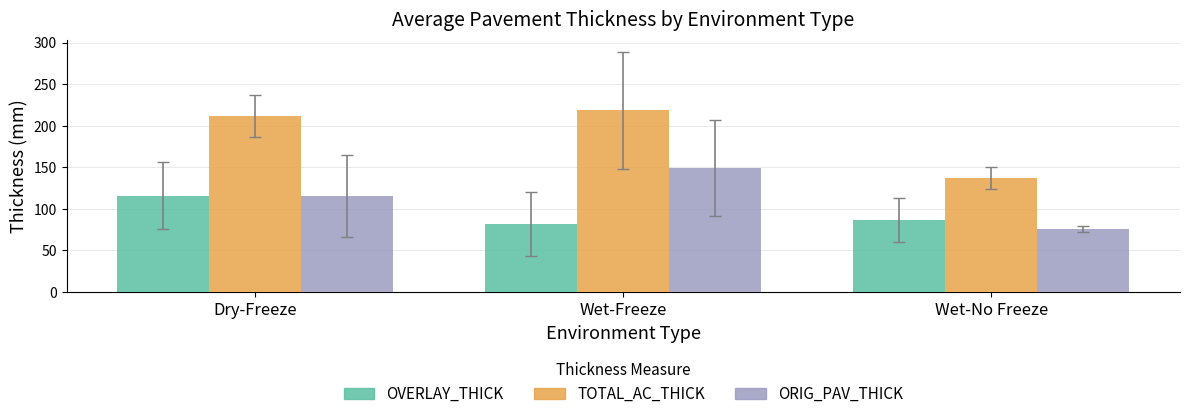

Is it true that ORIG_PAV_THICK equals 75.7 at Wet-No Freeze?

True